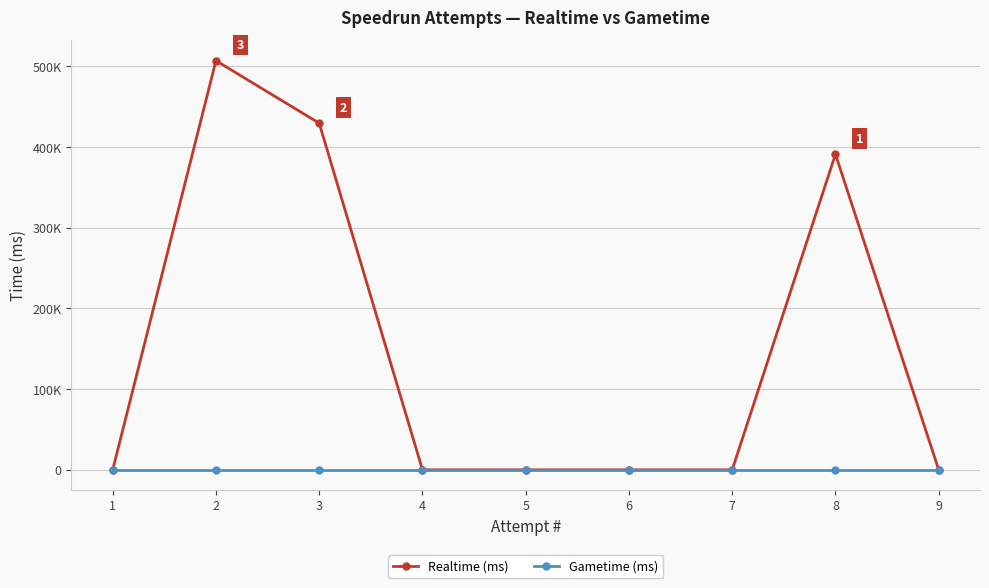

Is it true that Realtime (ms) equals 429592 at 3?

True